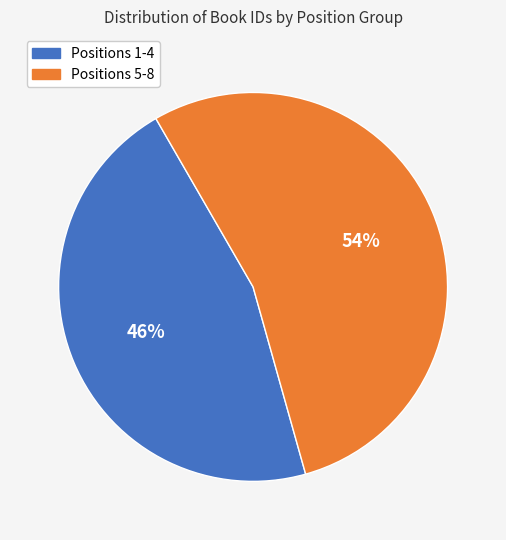

To the nearest percent, what is the average slice percentage?

50%